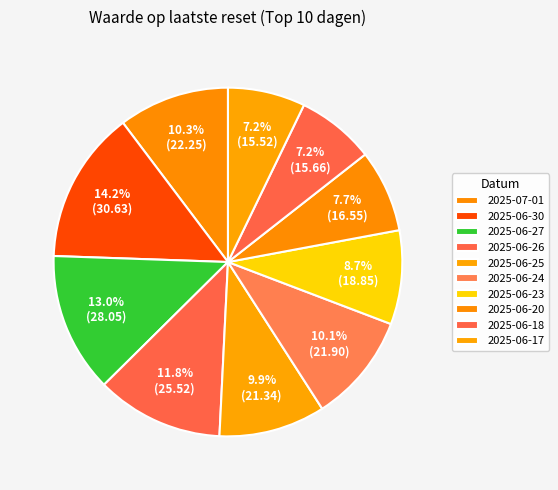

Count the number of slices in the pie.

10